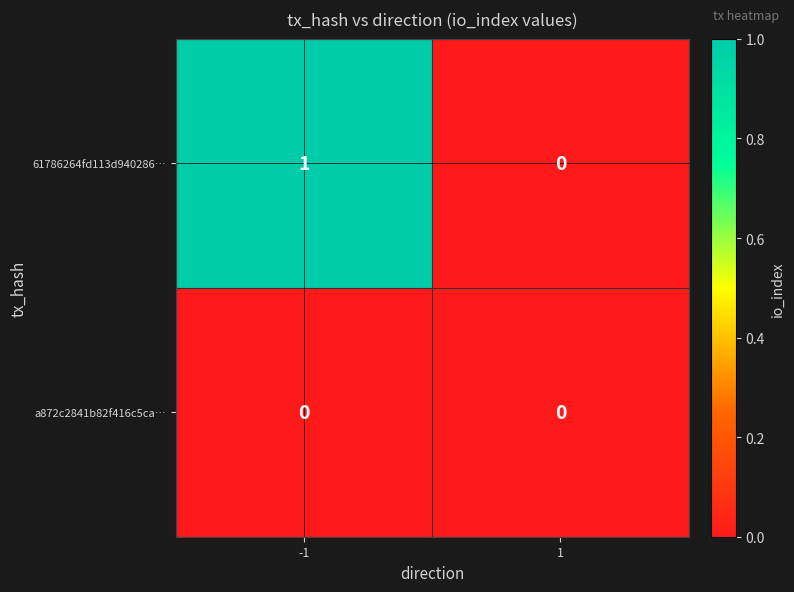

List the labels in order of 61786264fd113d940286… value, largest first.

-1, 1